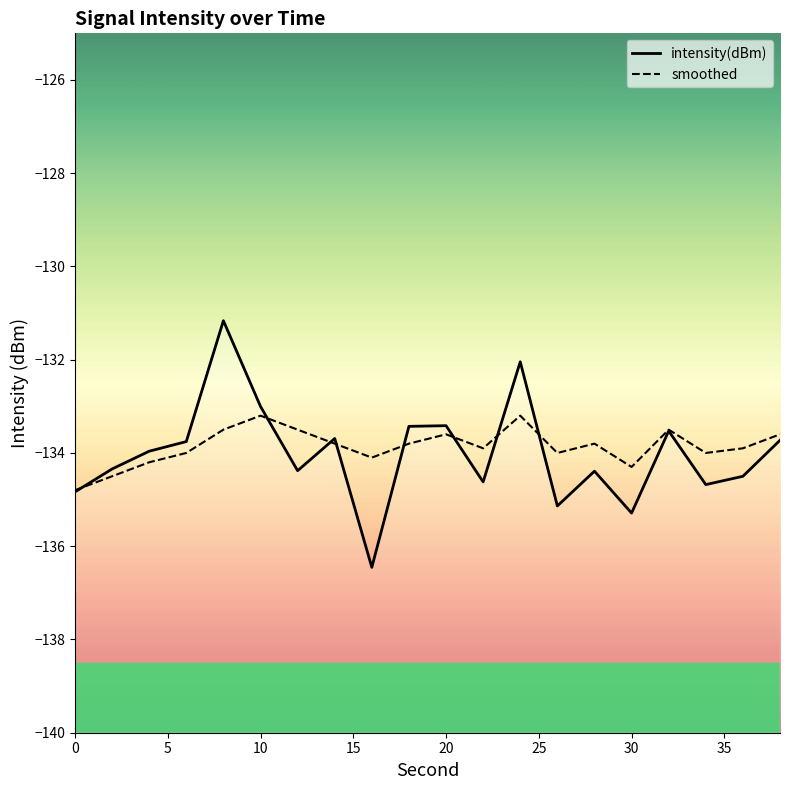

At which category is the sum across all series the highest?

8